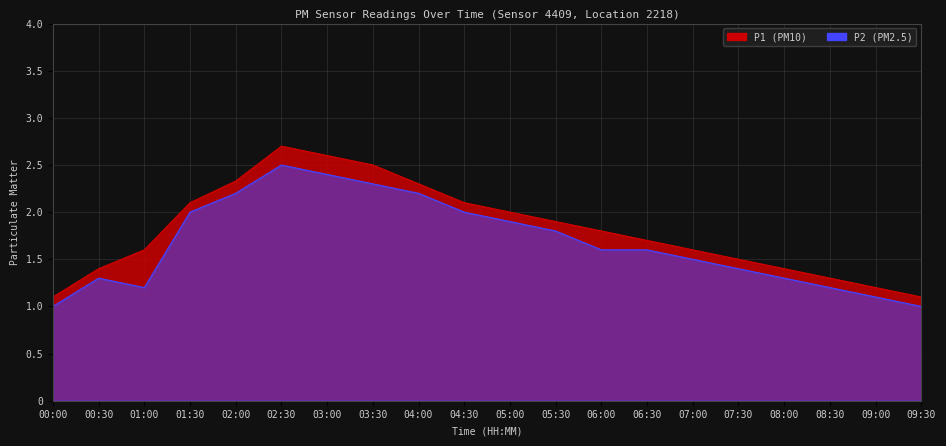

In P2, how many points are lower than both neighbors (excluding endpoints)?

1